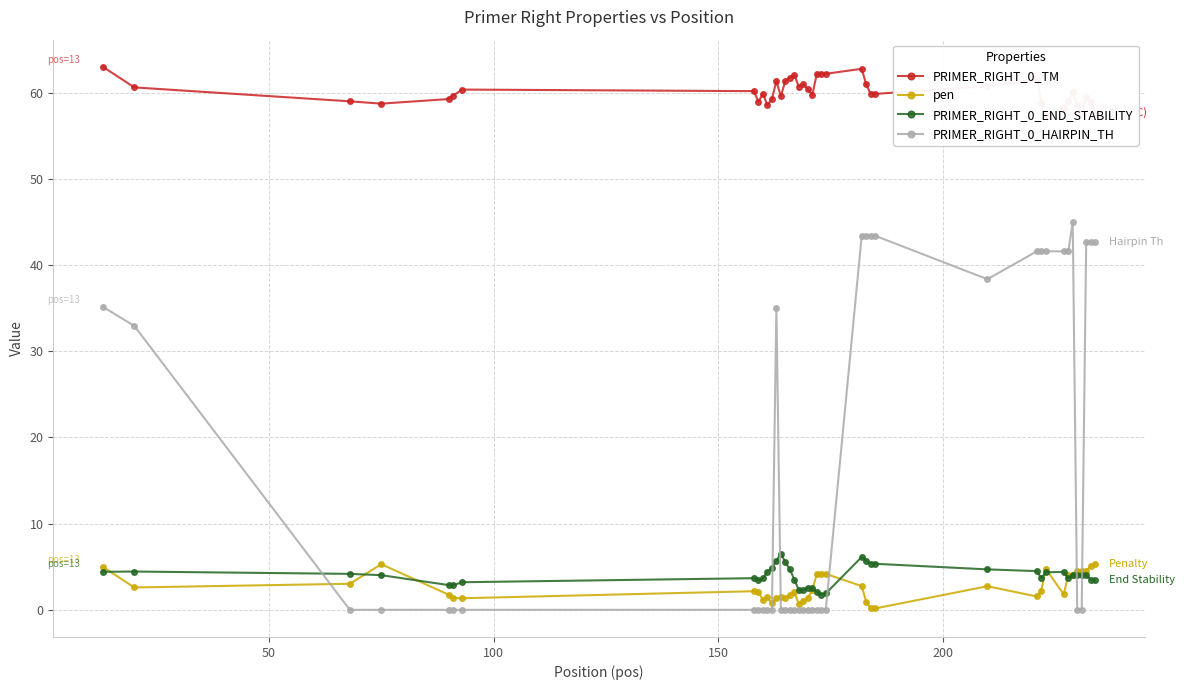

What is the highest value of the PRIMER_RIGHT_0_HAIRPIN_TH series?

44.9